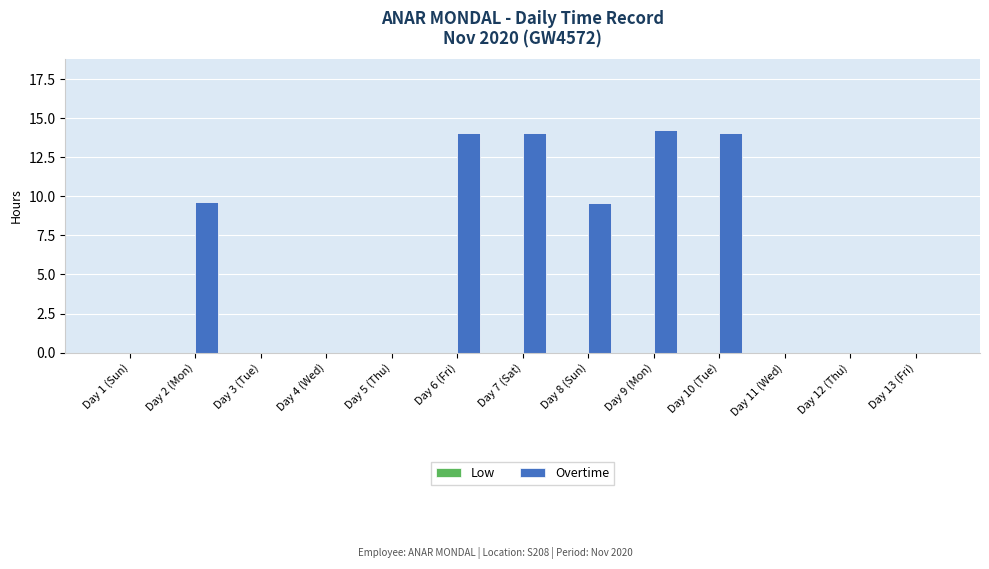

What is the greatest value displayed?

14.3